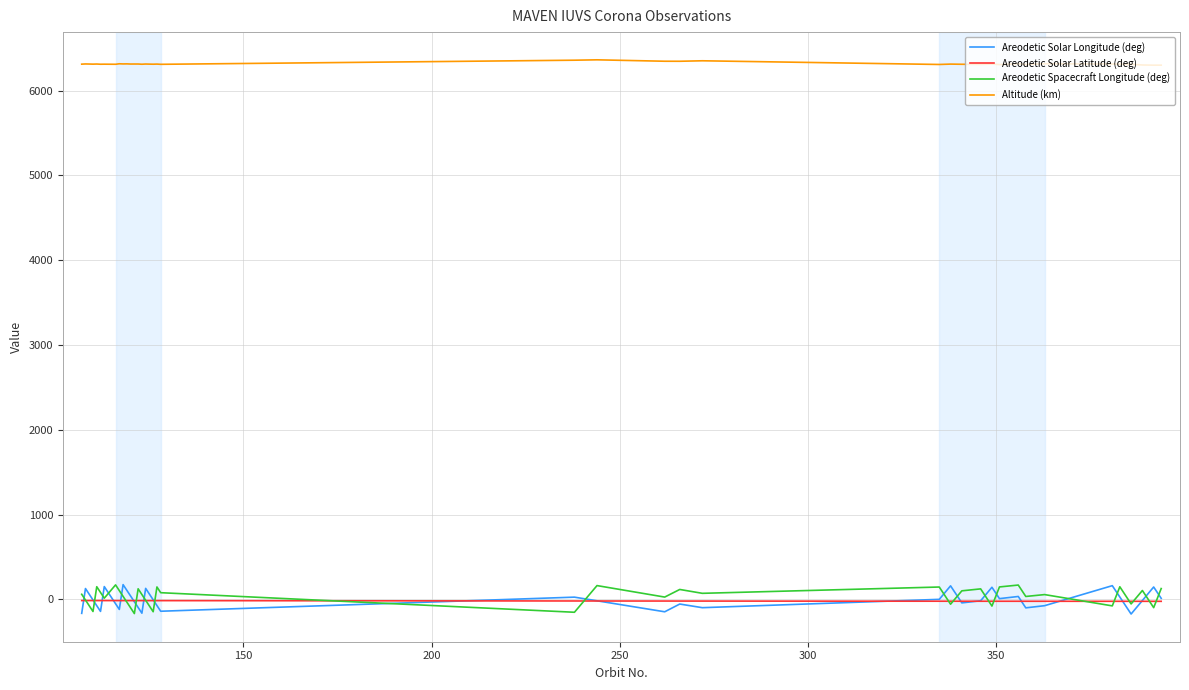

True or false: Altitude (km) and Areodetic Solar Latitude (deg) cross at least once.

False